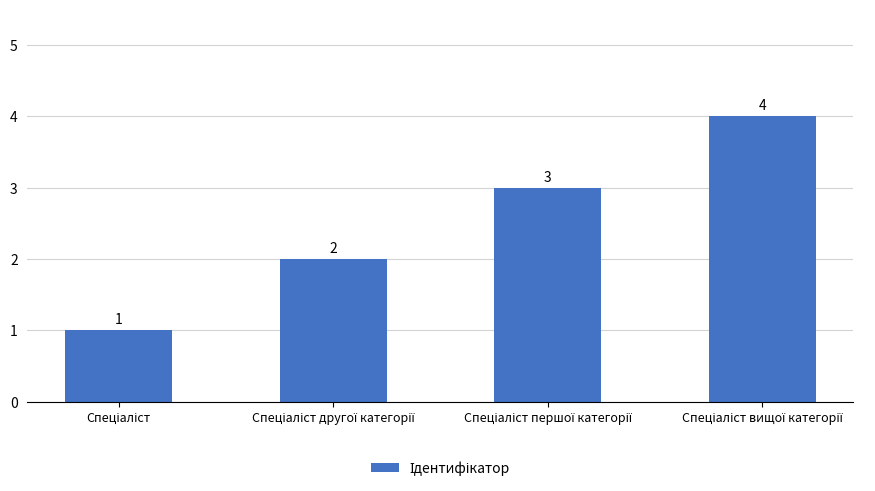

Count the values in the range 2 to 4.

3